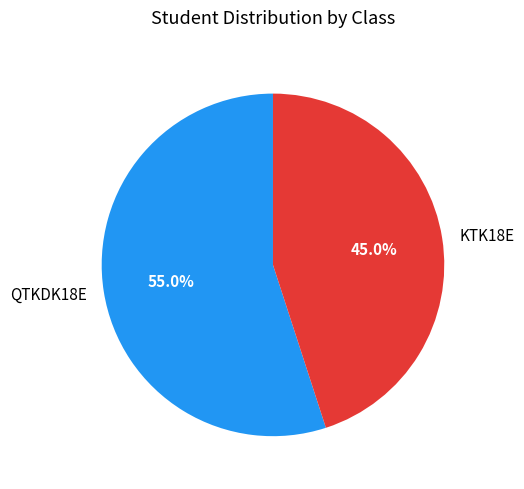

How many slices are in this pie chart?

2